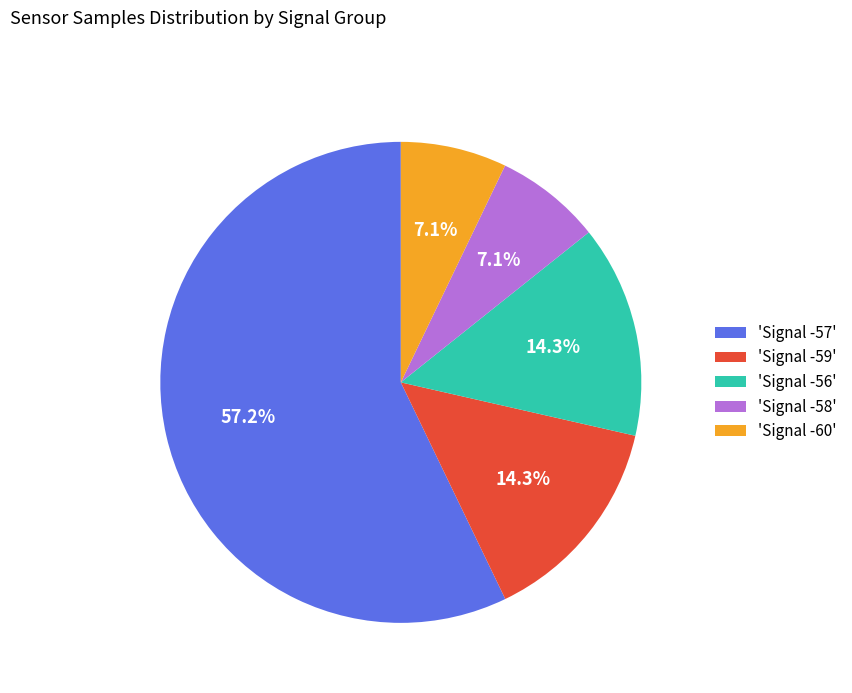

Is there a majority slice in this chart?

Yes